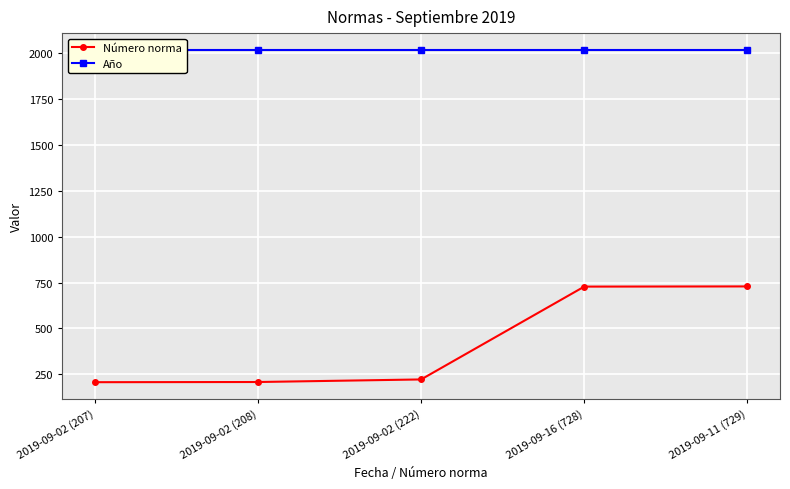

True or false: Número norma has a value of 222 at 2019-09-02 (222).

True